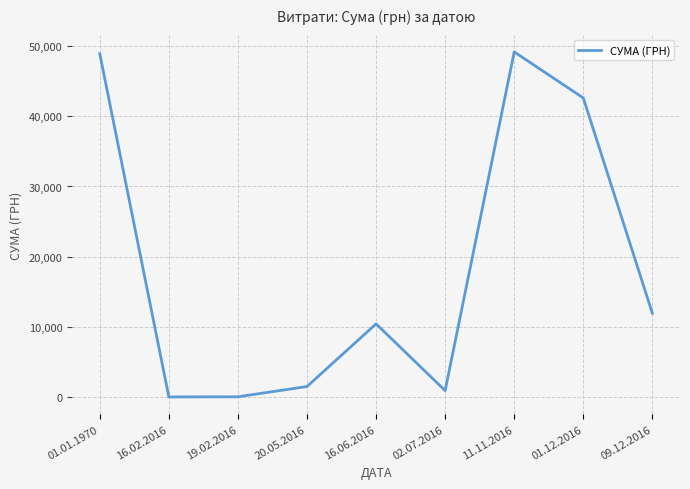

What is the greatest value displayed?

49140.0